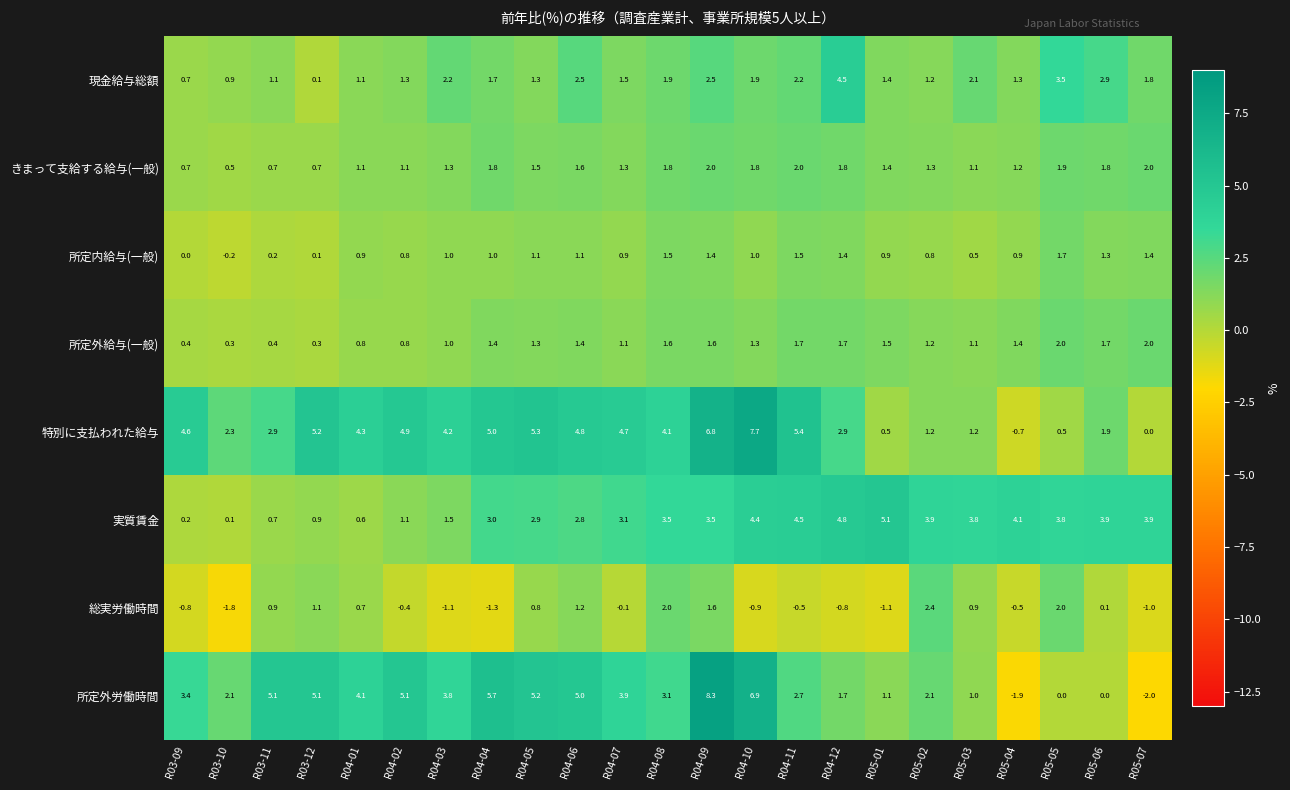

At which category is the sum across all series the highest?

R04-09